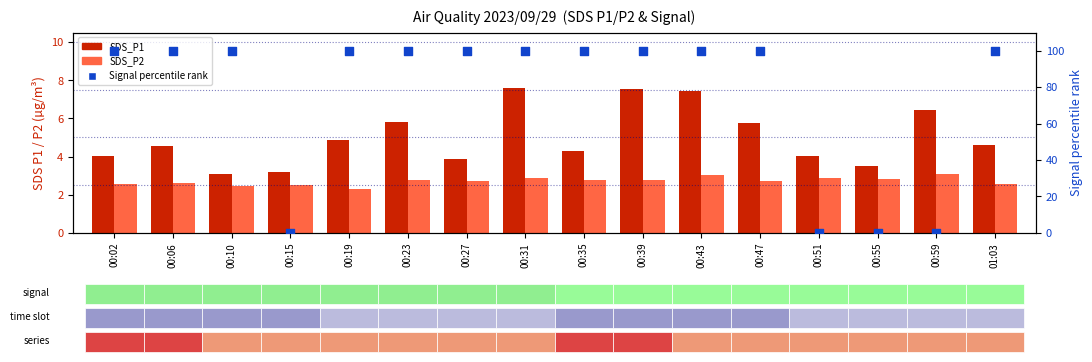

What are all the series names shown in the legend?

SDS_P1, SDS_P2, Signal percentile rank